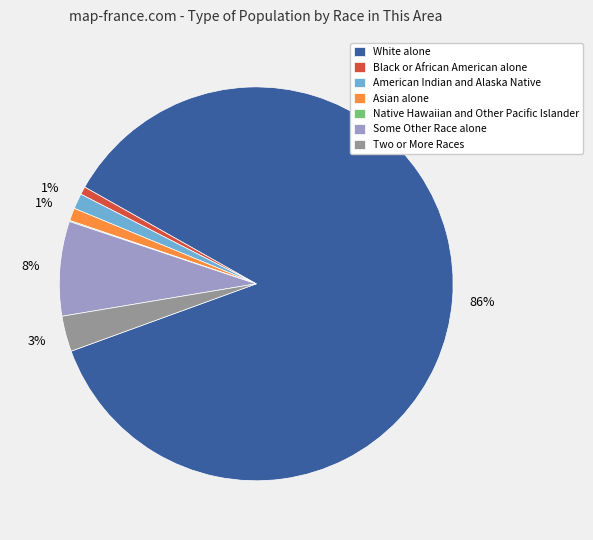

True or false: Black or African American alone accounts for 1% of the total.

True